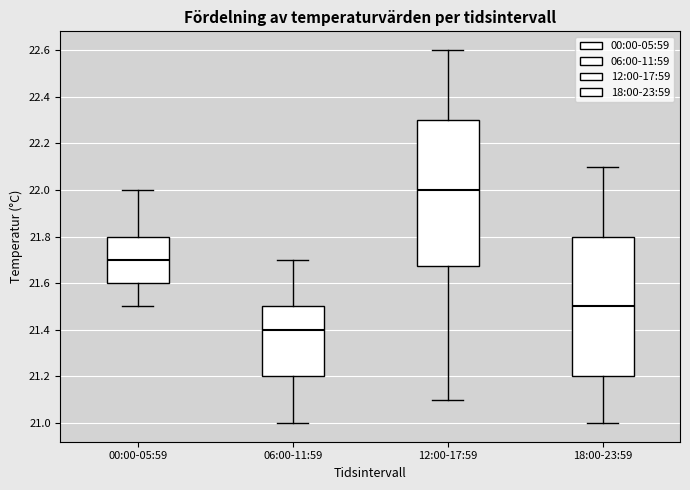

Comparing the boxes themselves (not the whiskers), which one is the tallest?

12:00-17:59